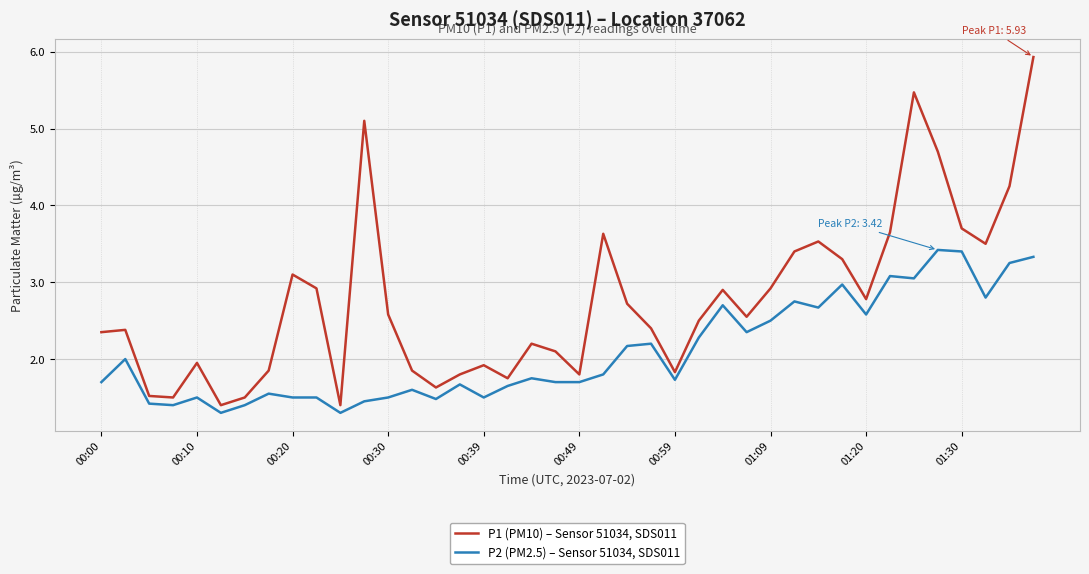

True or false: P2 (PM2.5) – Sensor 51034, SDS011 and P1 (PM10) – Sensor 51034, SDS011 intersect in this chart.

False